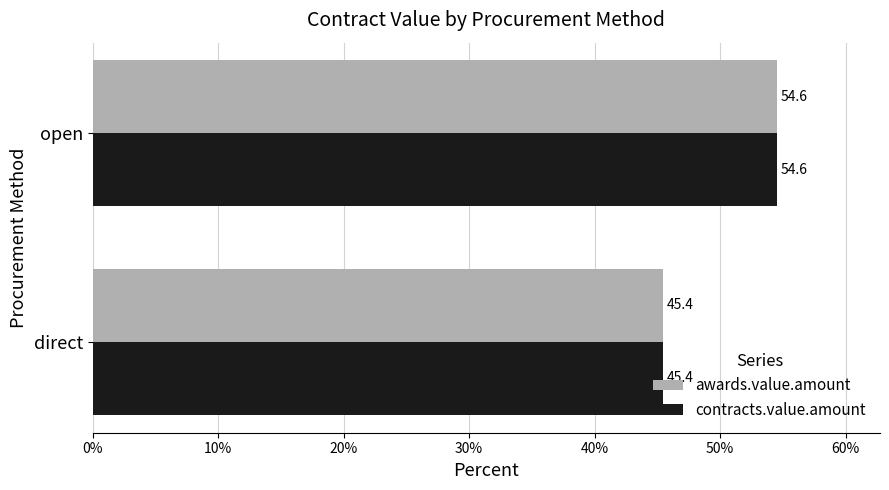

At how many categories does at least one series exceed 45?

2